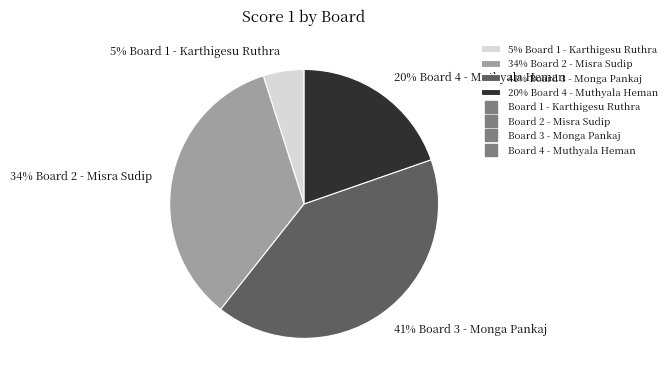

Do 34% Board 2 - Misra Sudip and 41% Board 3 - Monga Pankaj together represent more than half of the pie?

Yes